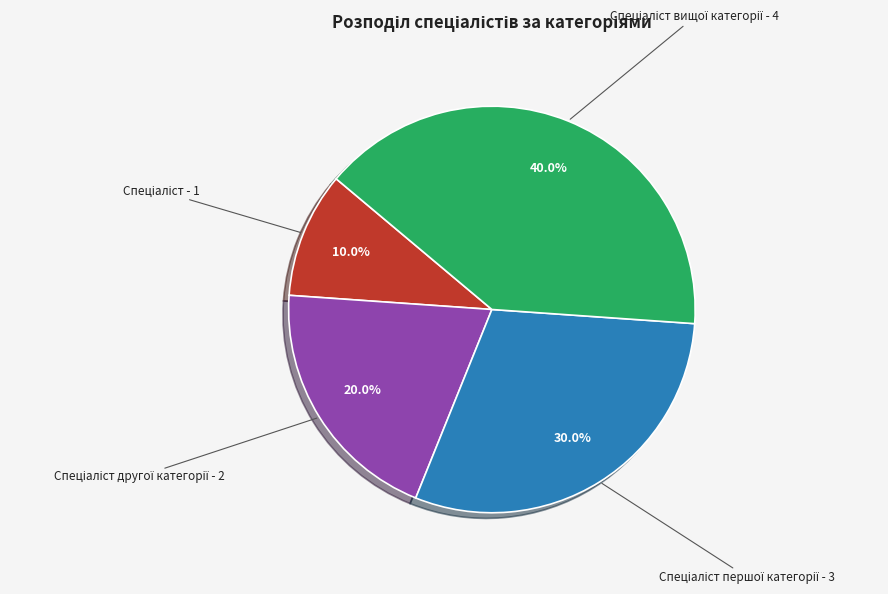

Is there any slice that represents more than half of the pie?

No